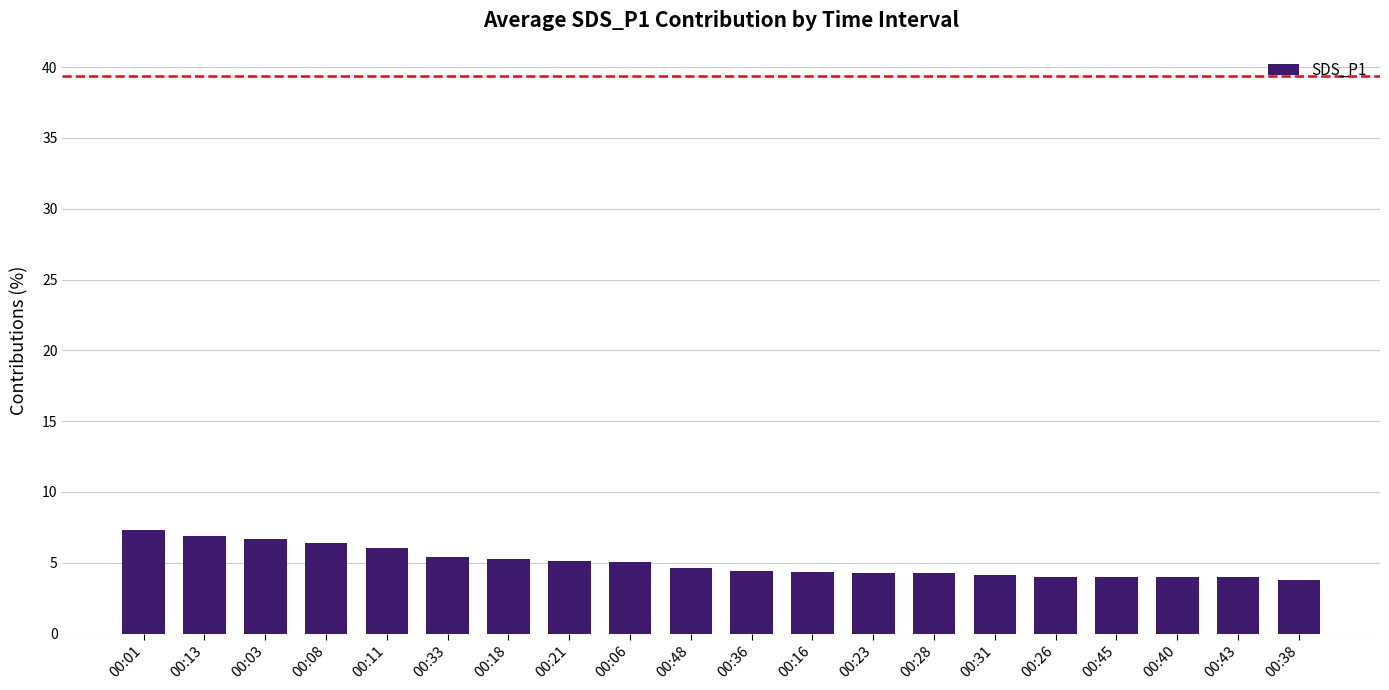

The value at 00:31 is 4.2. True or false?

True